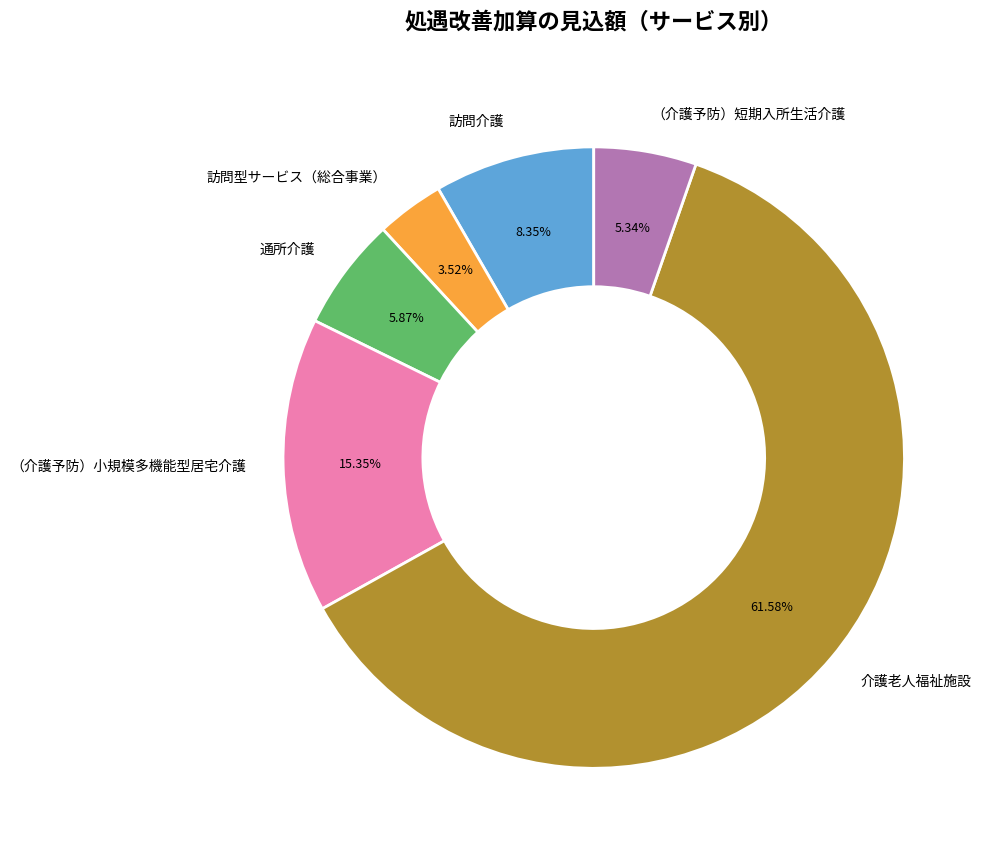

How many slices are in this pie chart?

6